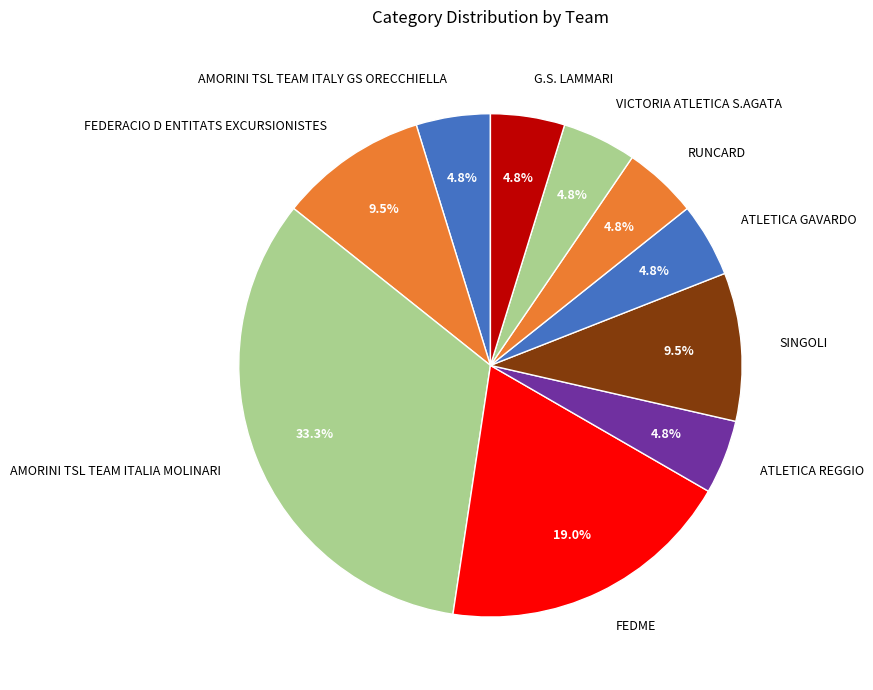

Between FEDERACIO D ENTITATS EXCURSIONISTES and VICTORIA ATLETICA S.AGATA, which is larger?

FEDERACIO D ENTITATS EXCURSIONISTES